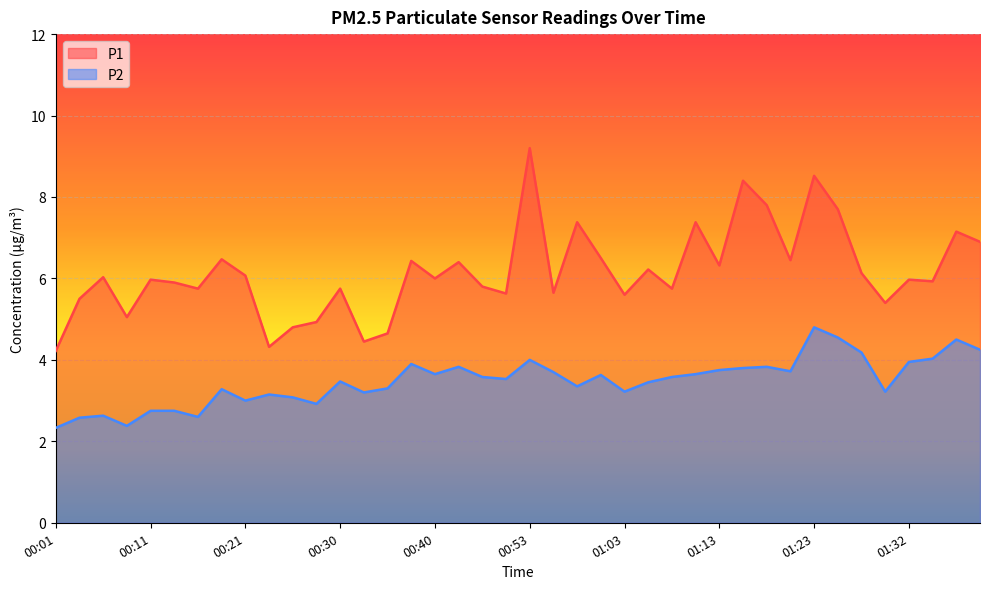

The P2 series shows 1.4 at 00:18. True or false?

False